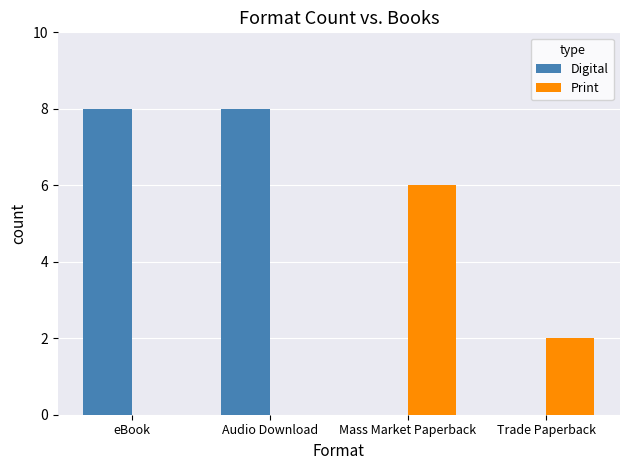

What are all the series names shown in the legend?

Digital, Print